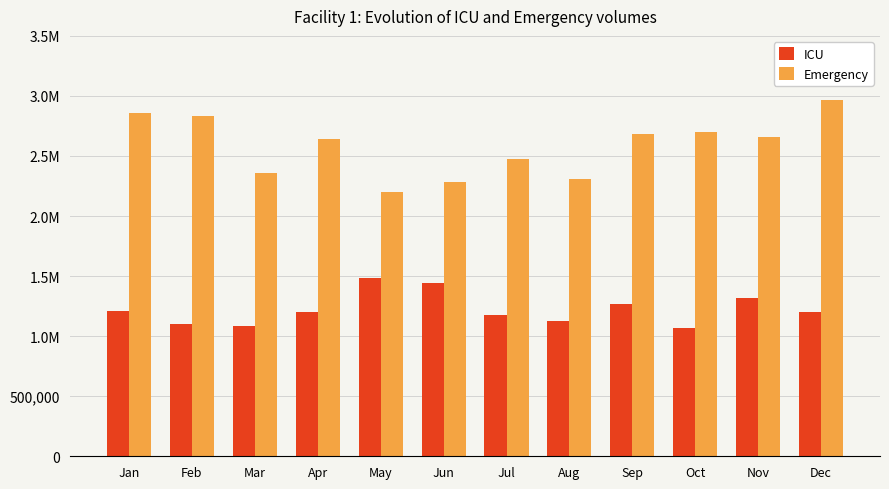

What are all the series names shown in the legend?

ICU, Emergency